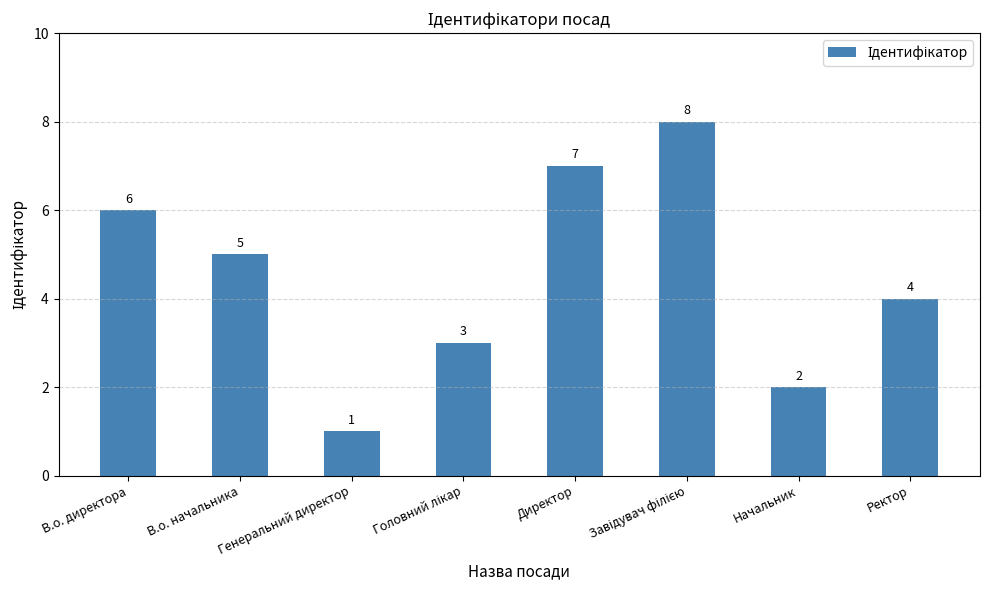

How many values are between 3 and 7?

5